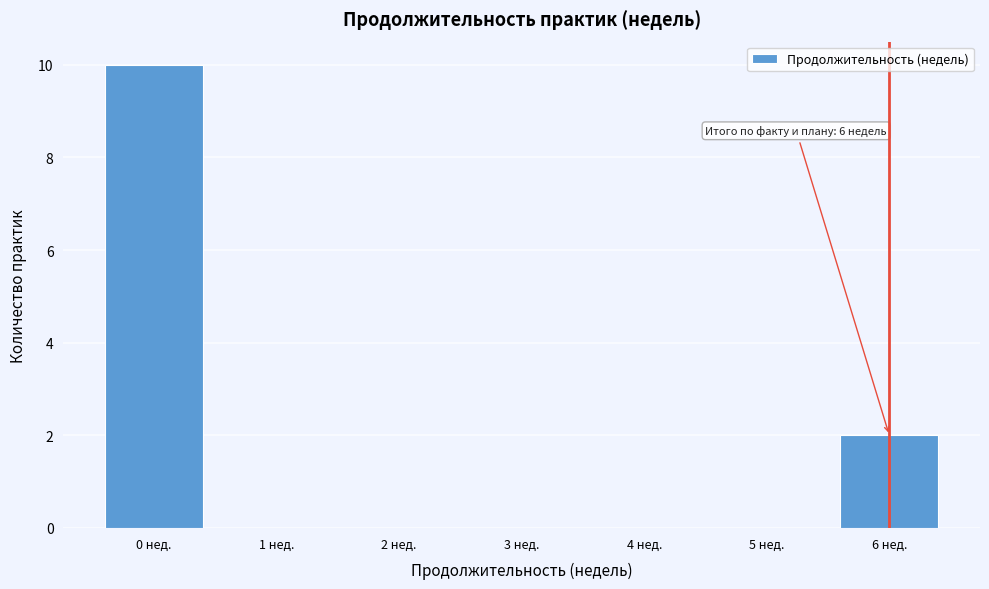

Which range on the x-axis has the tallest bar?

-0.5 to 0.5